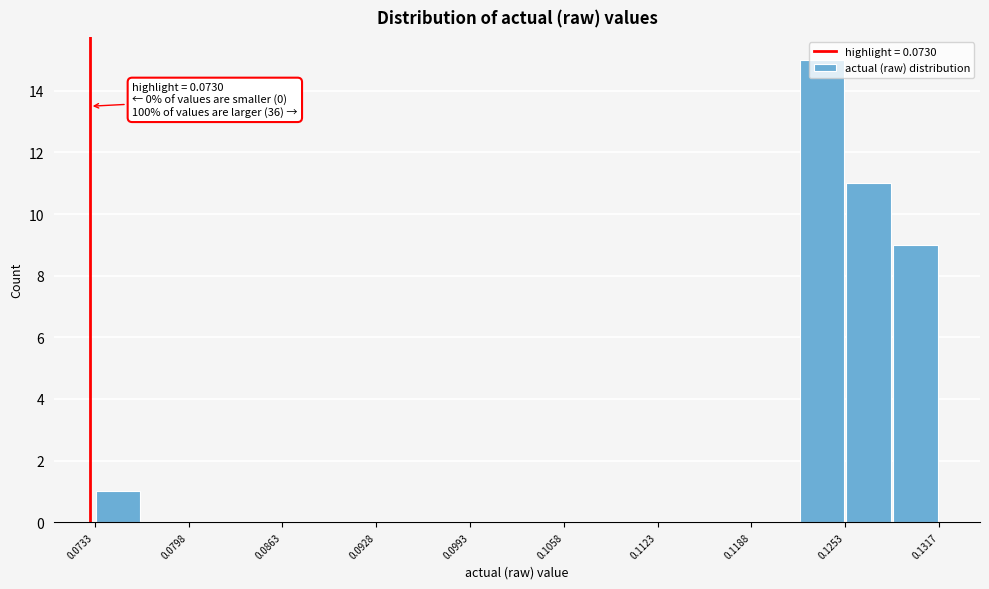

Around what value on the x-axis is the tallest bar? Give the approximate position of its centre, as read against the axis.

0.124